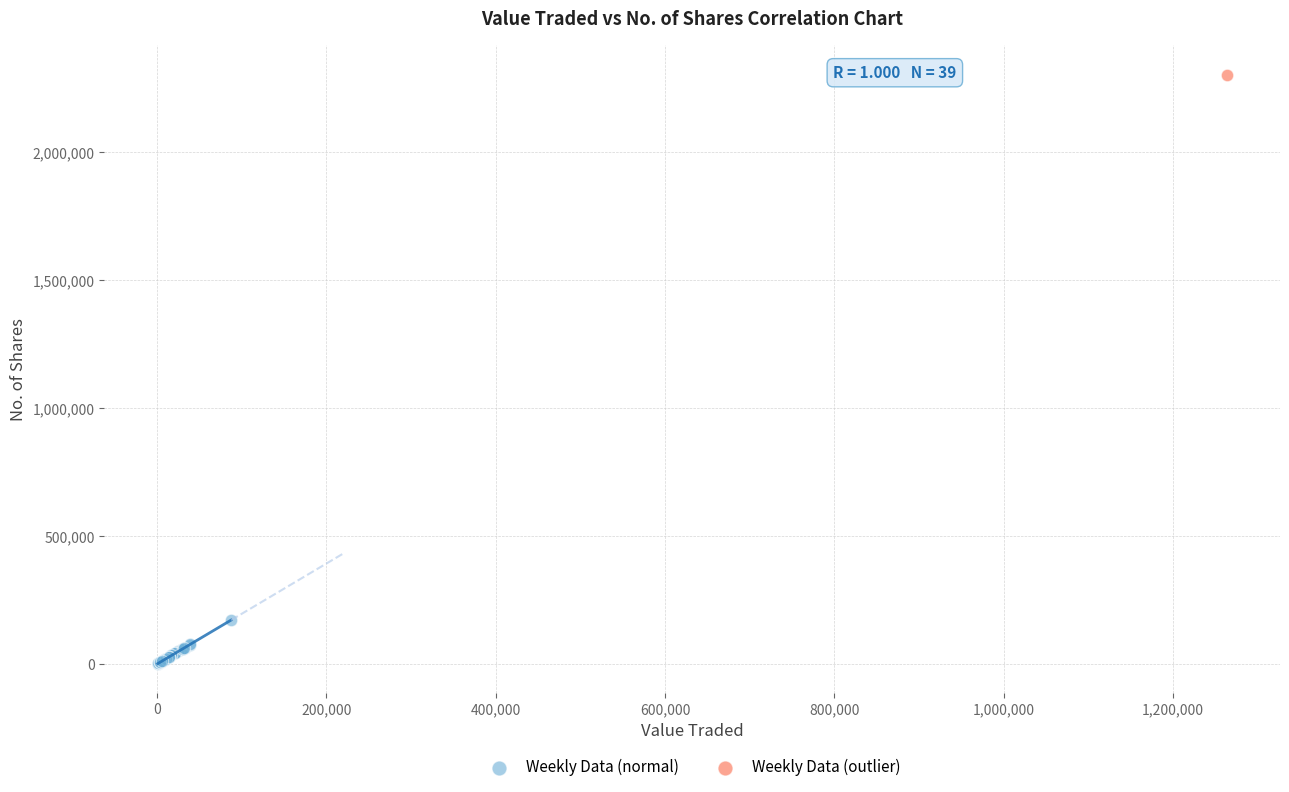

What are all the series names shown in the legend?

Weekly Data (normal), Weekly Data (outlier)